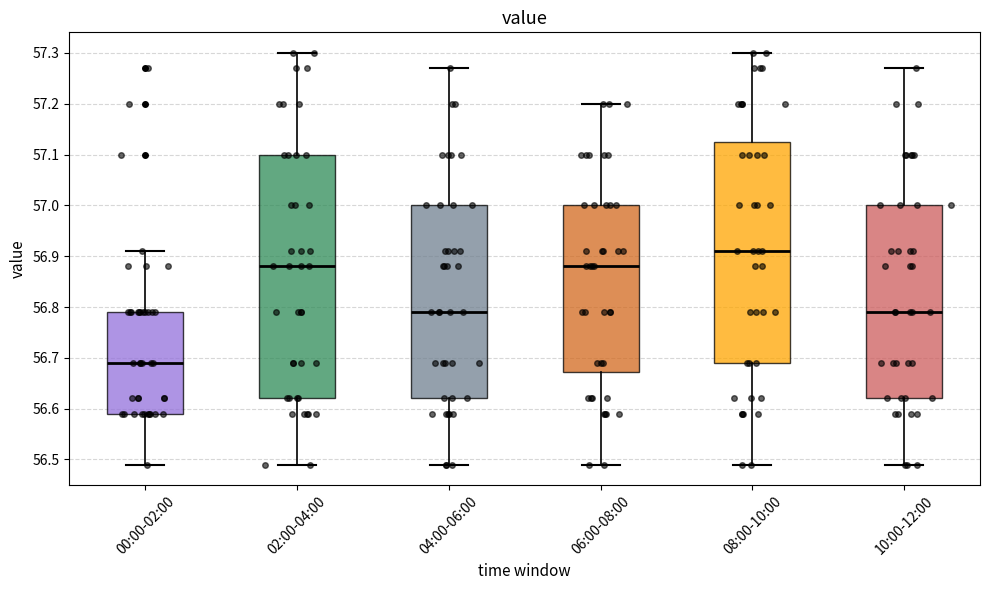

Which box's median line is the highest?

08:00-10:00